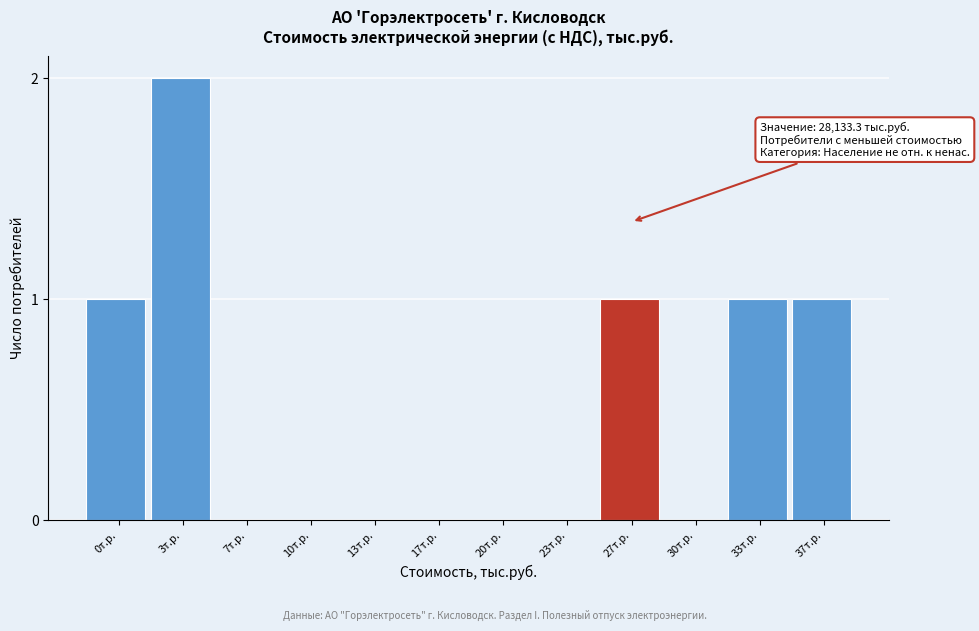

Reading left to right, transcribe all the data shown in this chart.

0т.р.=1	3т.р.=2	7т.р.=0	10т.р.=0	13т.р.=0	17т.р.=0	20т.р.=0	23т.р.=0	27т.р.=1	30т.р.=0	33т.р.=1	37т.р.=1